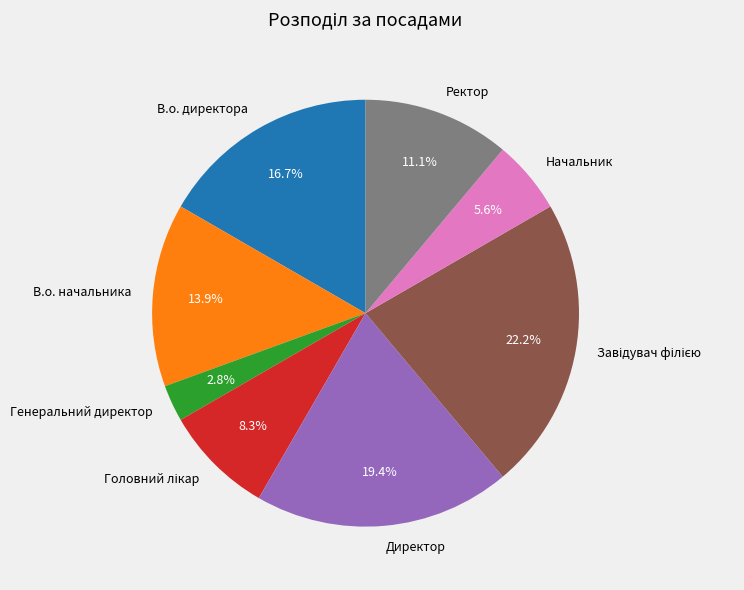

Is Директор the majority of the pie?

No